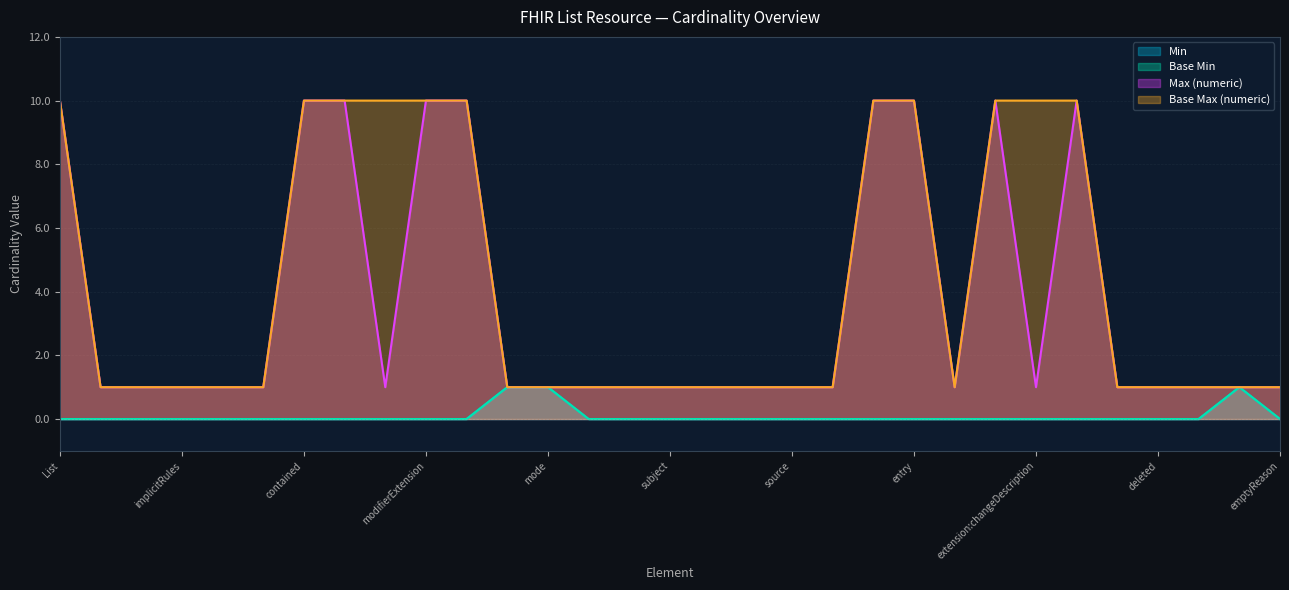

What is the difference between the highest and lowest values at List.code?

1